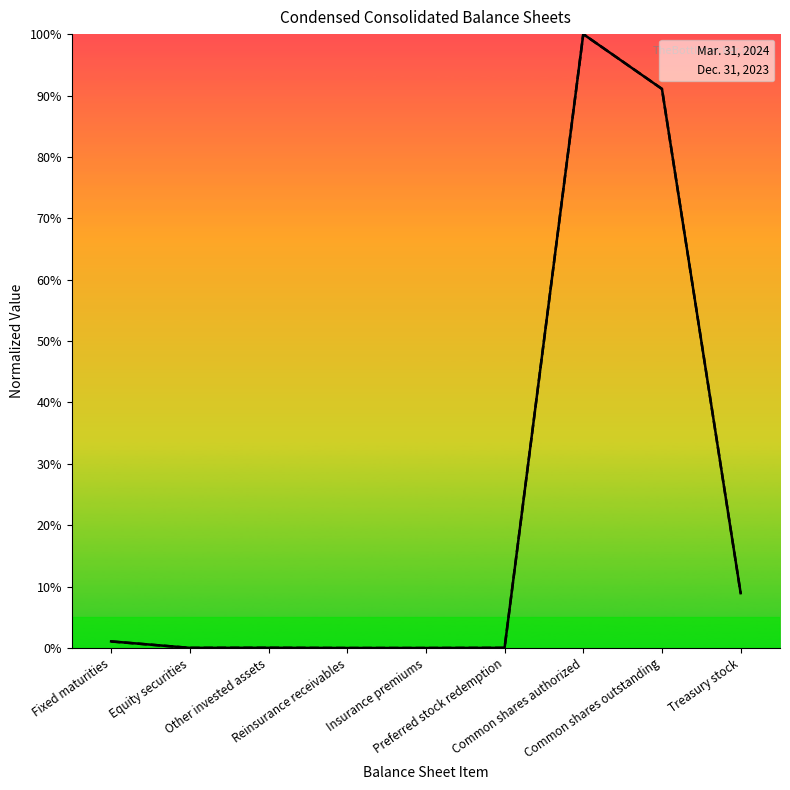

What is the sum of all Mar. 31, 2024 values?

201.2